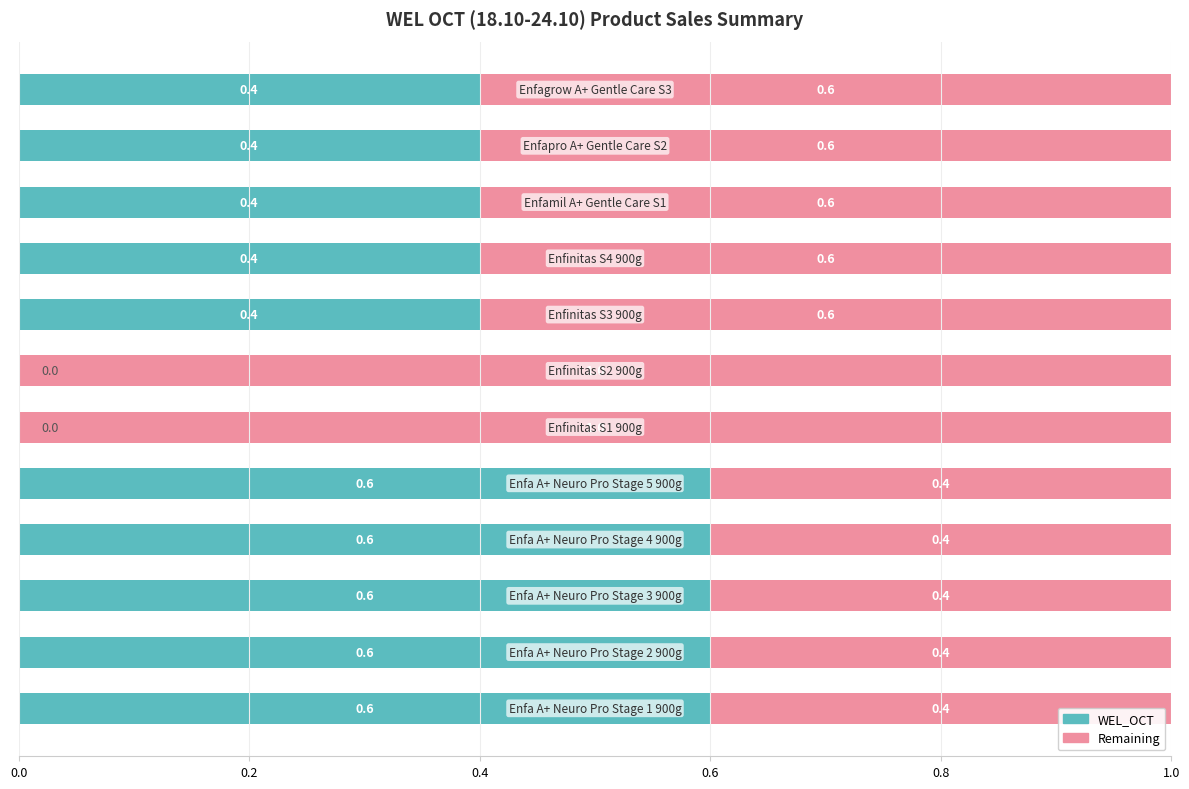

How many series are shown in this chart?

2